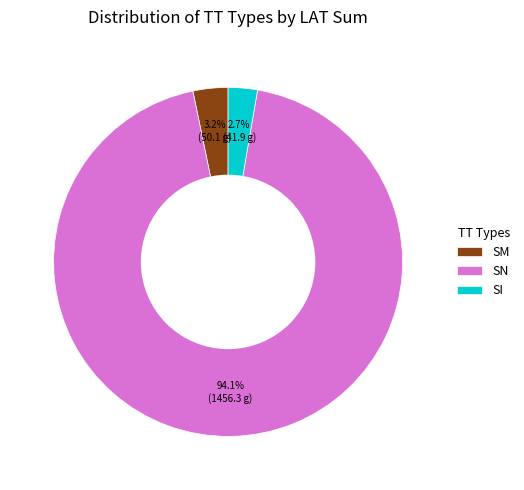

Does SN account for over 50% of the chart?

Yes